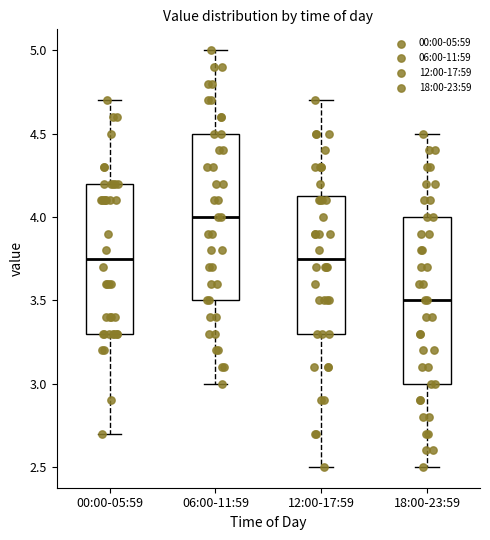

Reading left to right, transcribe this box plot: for each box, give where its median line is, the range the box spans, and where its two whiskers end, as read against the y-axis. The values are not printed on the chart, so give them approximately, as read against the axis.

00:00-05:59: median 3.75, box 3.30 to 4.20, whiskers 2.70 to 4.70
06:00-11:59: median 4.00, box 3.50 to 4.50, whiskers 3.00 to 5.00
12:00-17:59: median 3.75, box 3.30 to 4.15, whiskers 2.50 to 4.70
18:00-23:59: median 3.50, box 3.00 to 4.00, whiskers 2.50 to 4.50